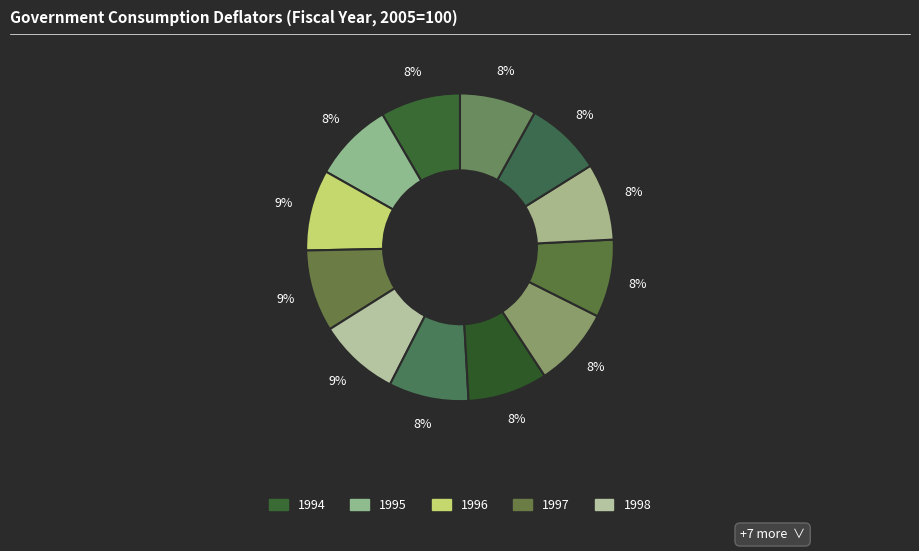

Which slice is the largest?

1997/4-3.